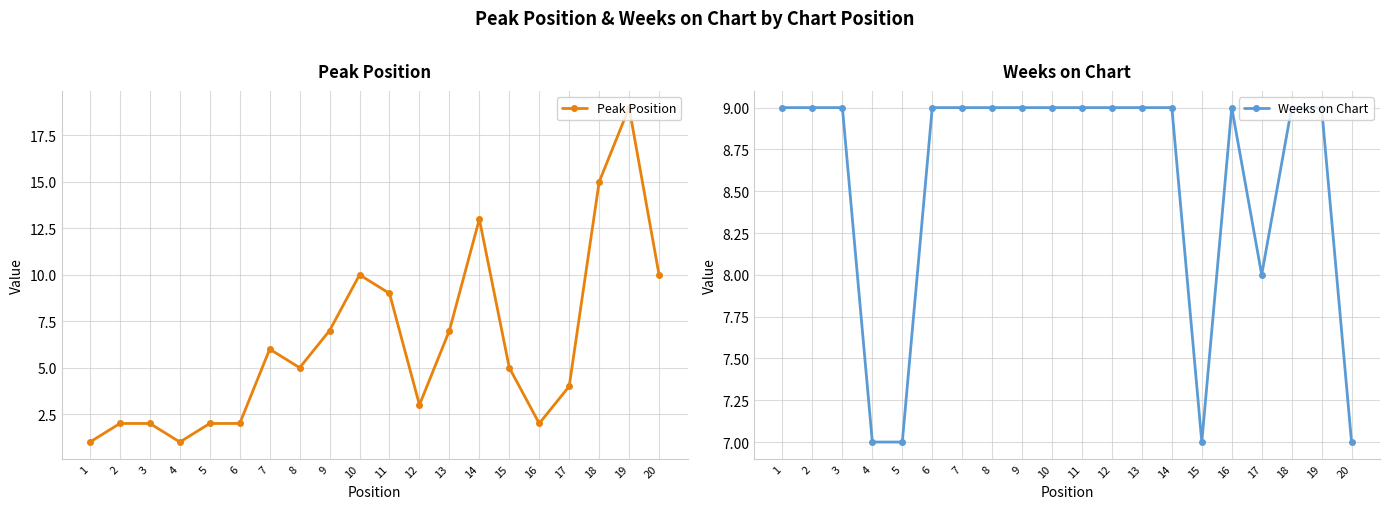

Where is Peak Position nearest to the value 10?

10